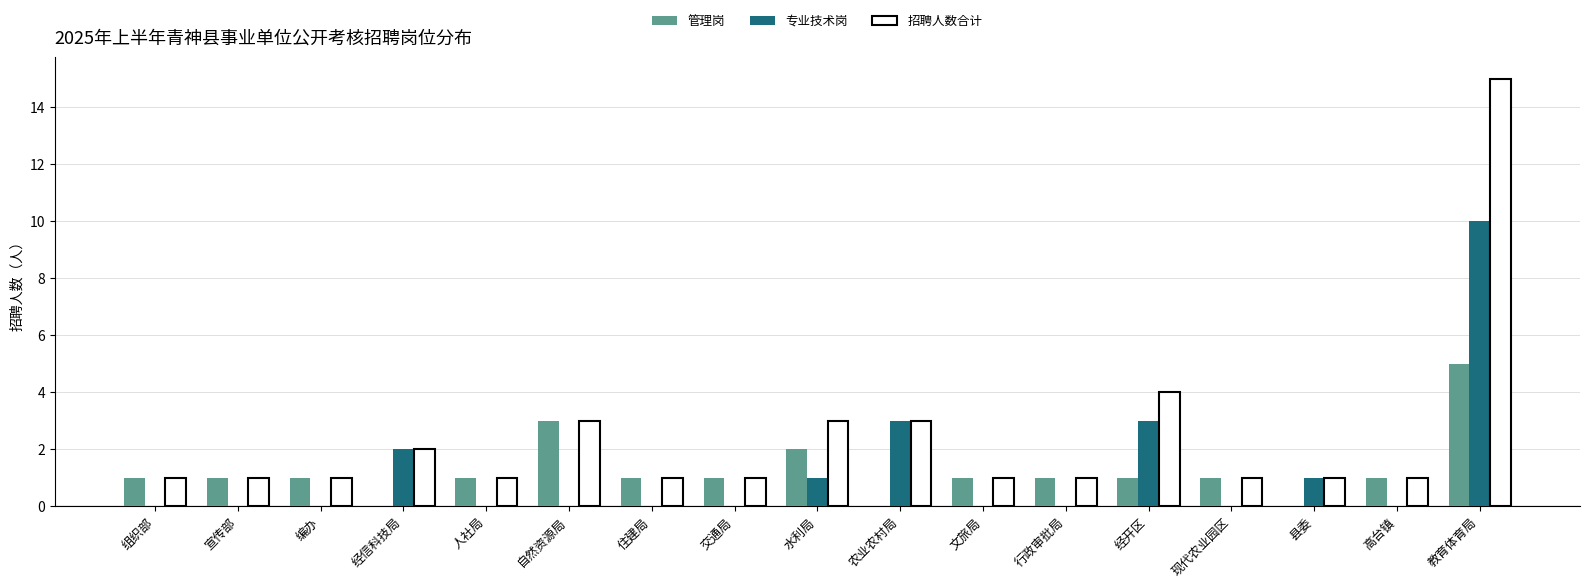

How many groups of bars are there?

17